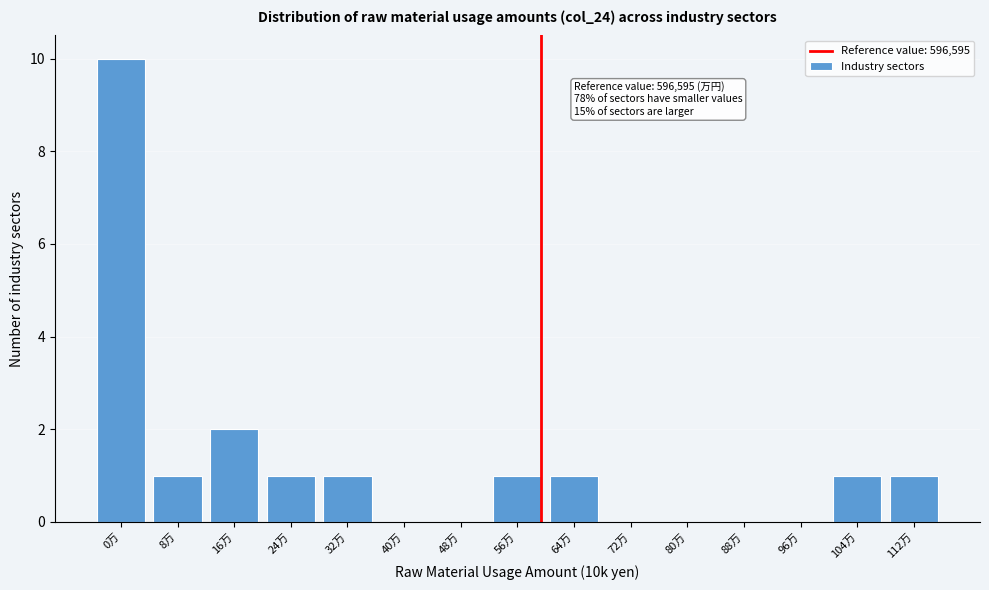

Reading left to right, what are all the values shown in this chart?

0万=10	8万=1	16万=2	24万=1	32万=1	40万=0	48万=0	56万=1	64万=1	72万=0	80万=0	88万=0	96万=0	104万=1	112万=1